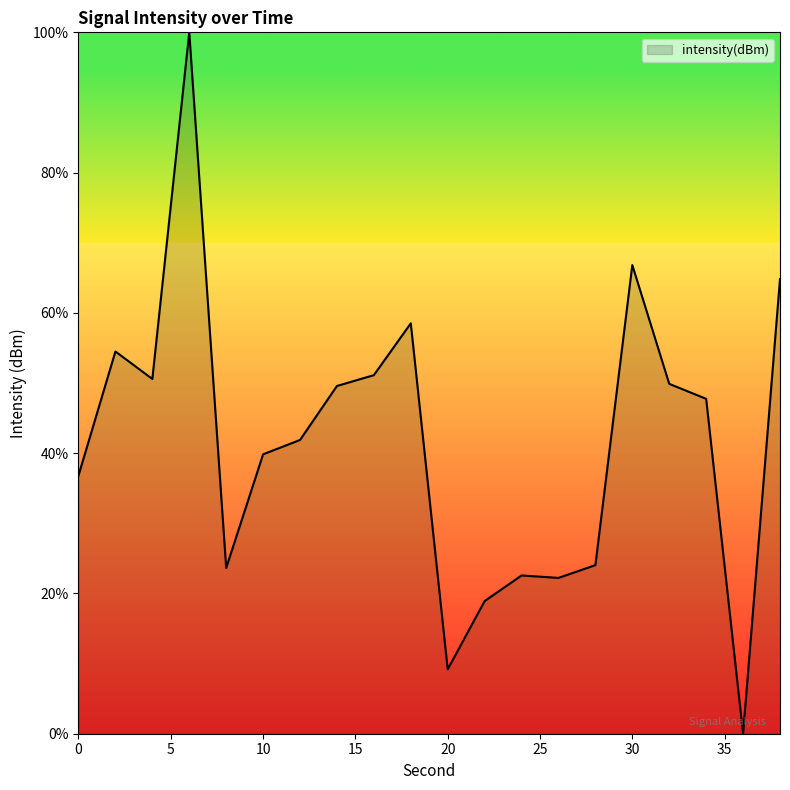

What is the difference between the maximum and minimum values?

100.0